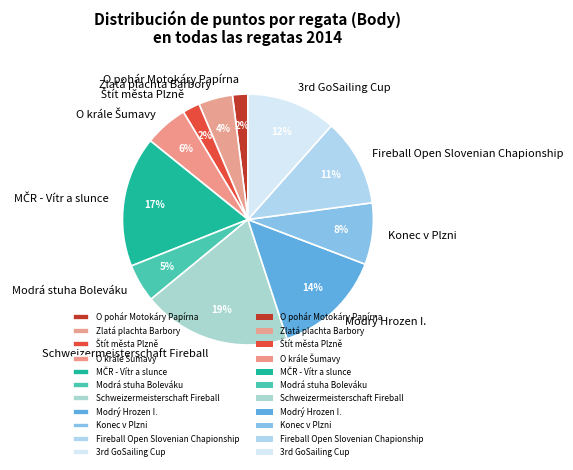

To the nearest percent, what percentage of the pie is Konec v Plzni?

8%